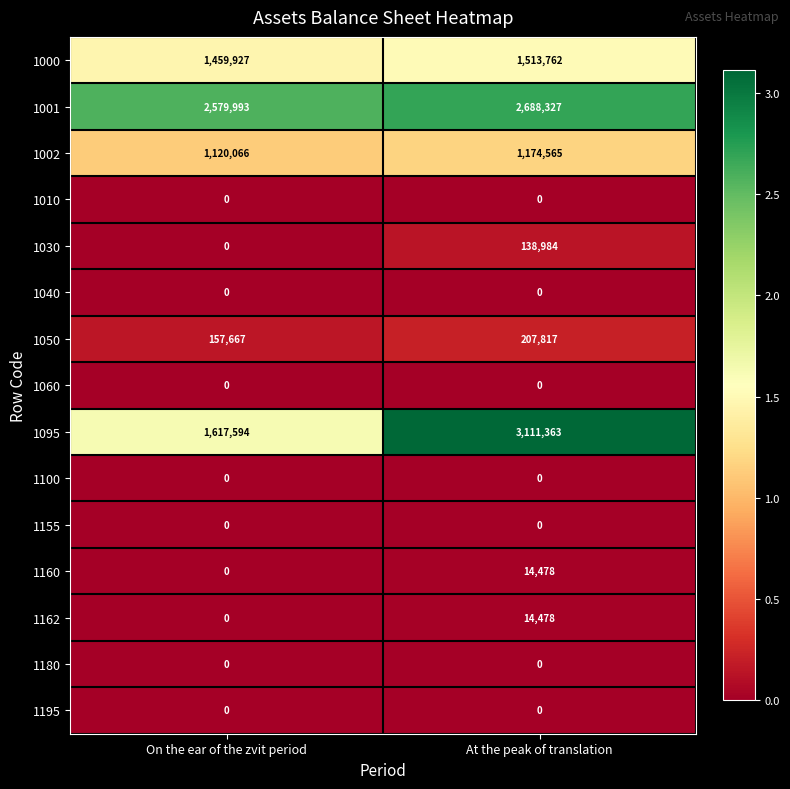

At which label is 1162 closest to 7239?

On the ear of the zvit period